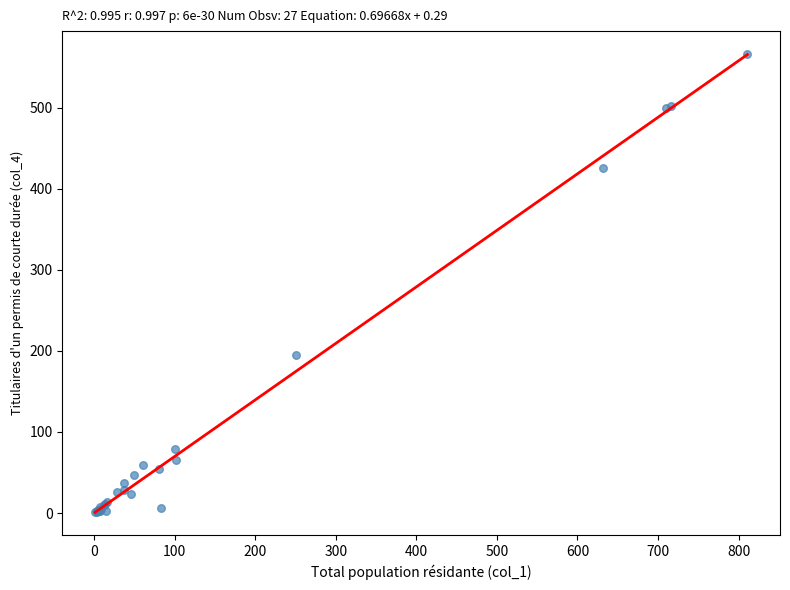

What Y value in the scatter plot is closest to 283?

195